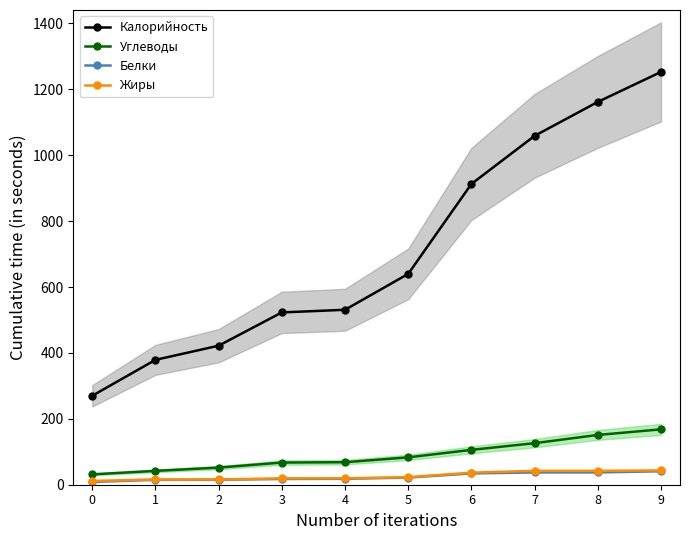

Does the chart display data point markers on the line(s)?

Yes